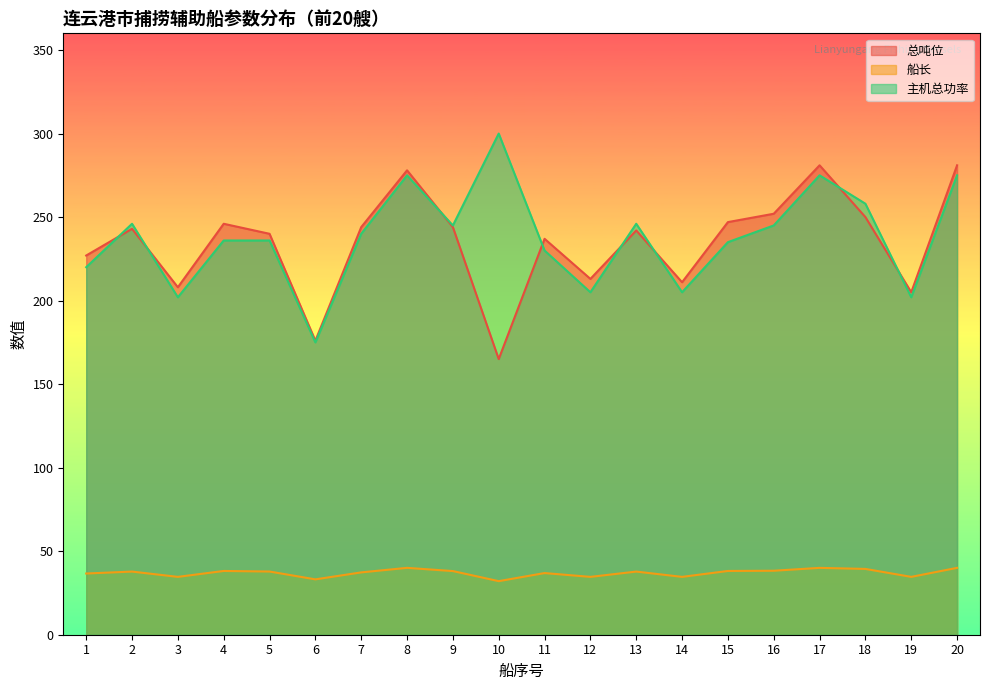

Which series has the widest spread of values?

主机总功率